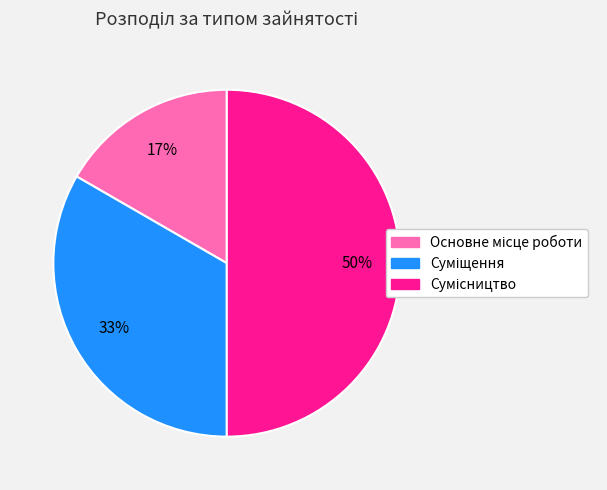

To the nearest percent, what is the difference between the largest and smallest slice percentages?

33%